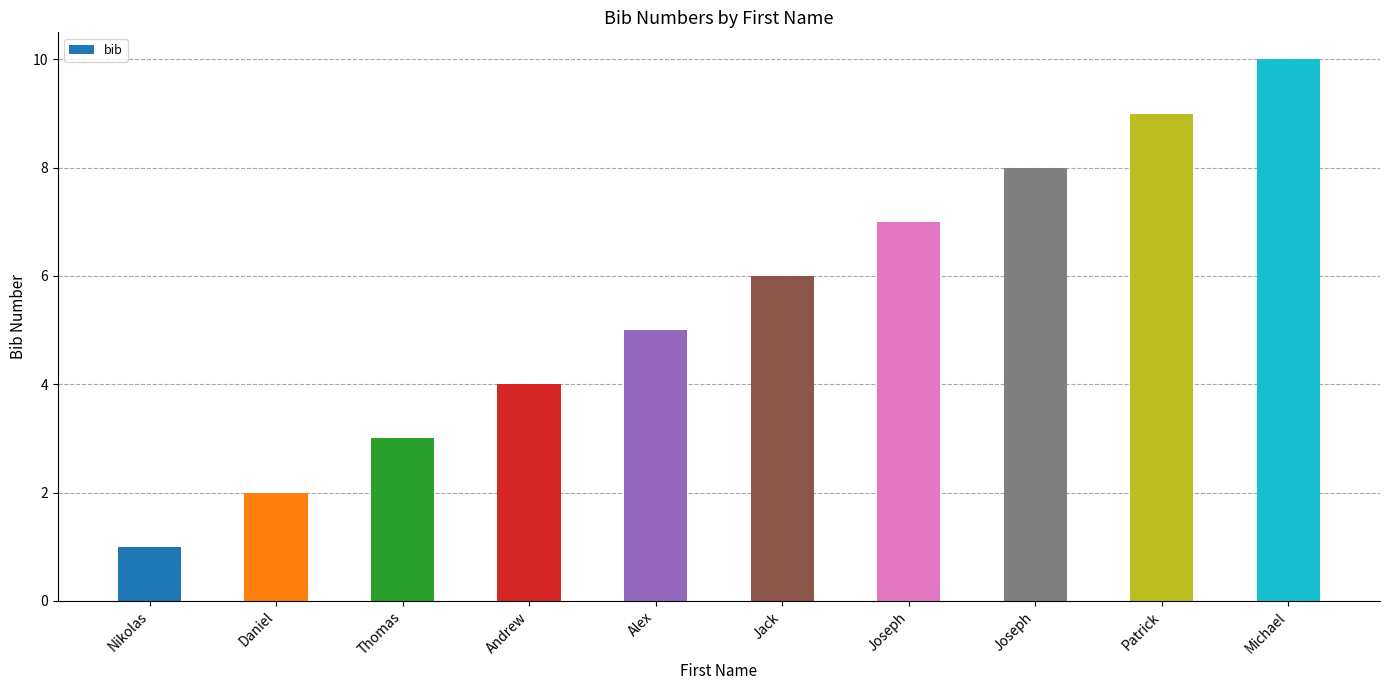

Reading left to right, transcribe all the data shown in this chart.

Nikolas=1	Daniel=2	Thomas=3	Andrew=4	Alex=5	Jack=6	Joseph=7	Joseph=8	Patrick=9	Michael=10